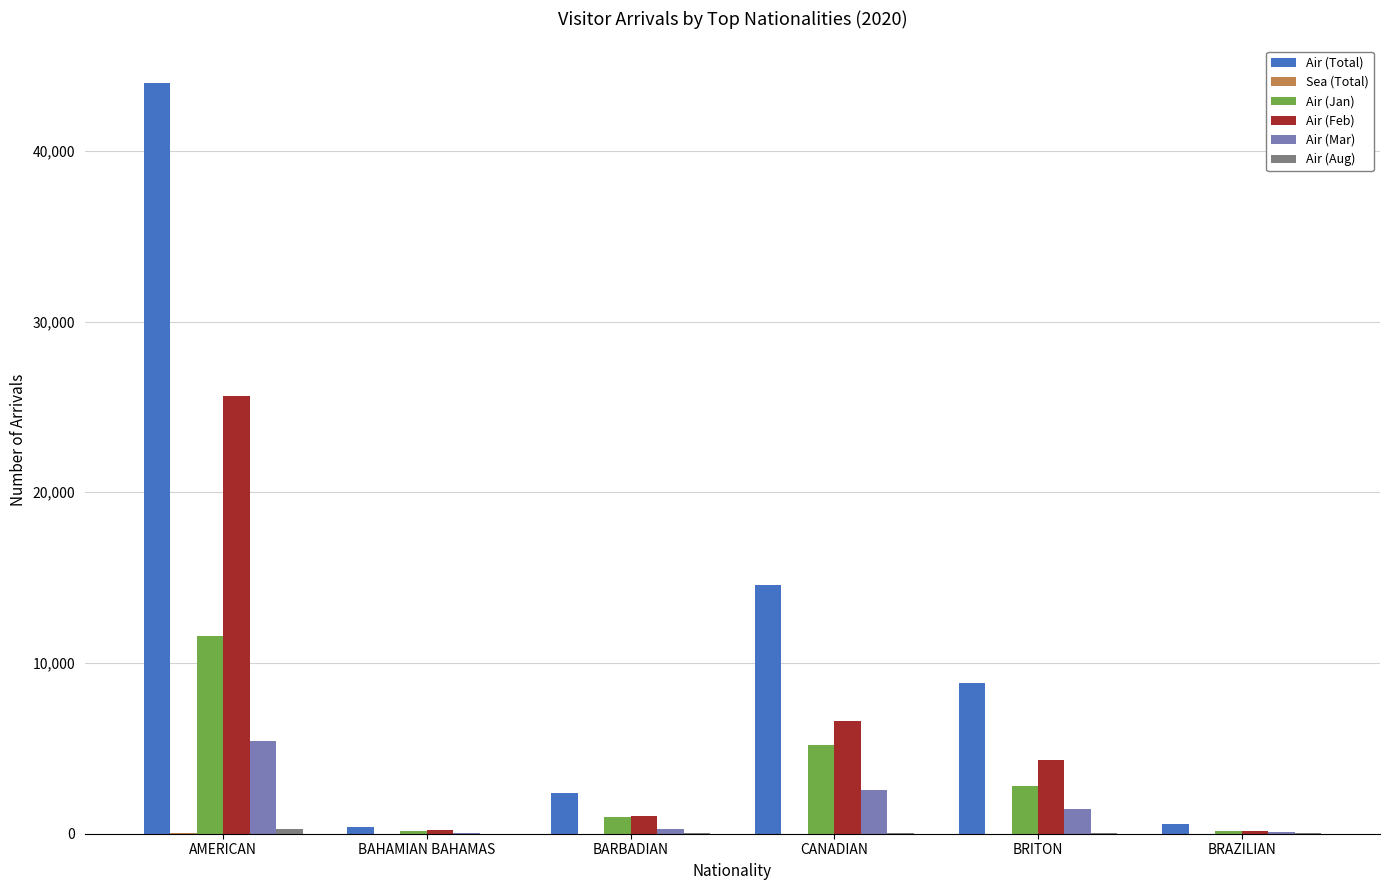

What is the sum of all Air (Total) values?

70660